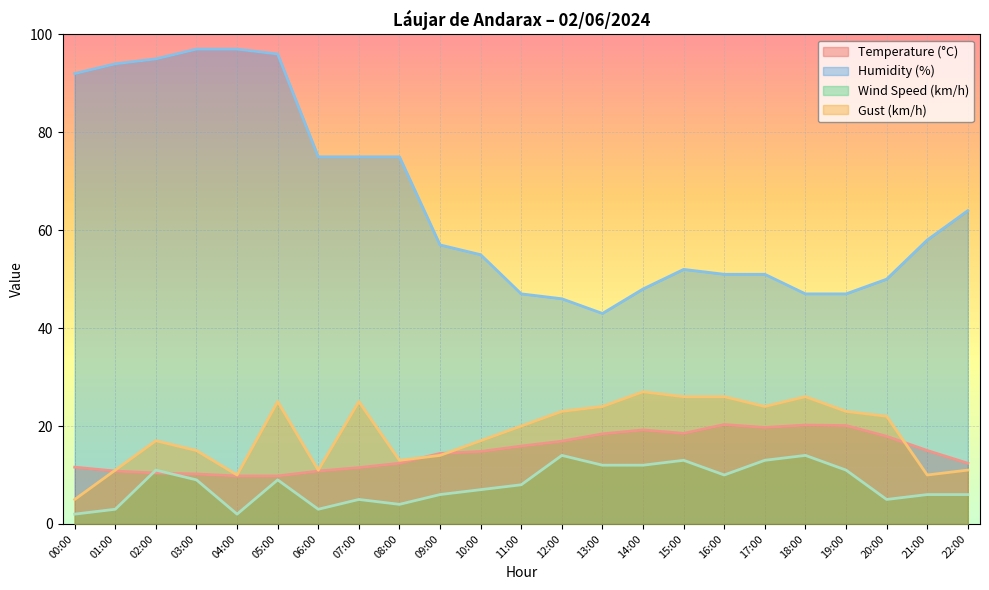

Which category has the highest value across all series?

03:00